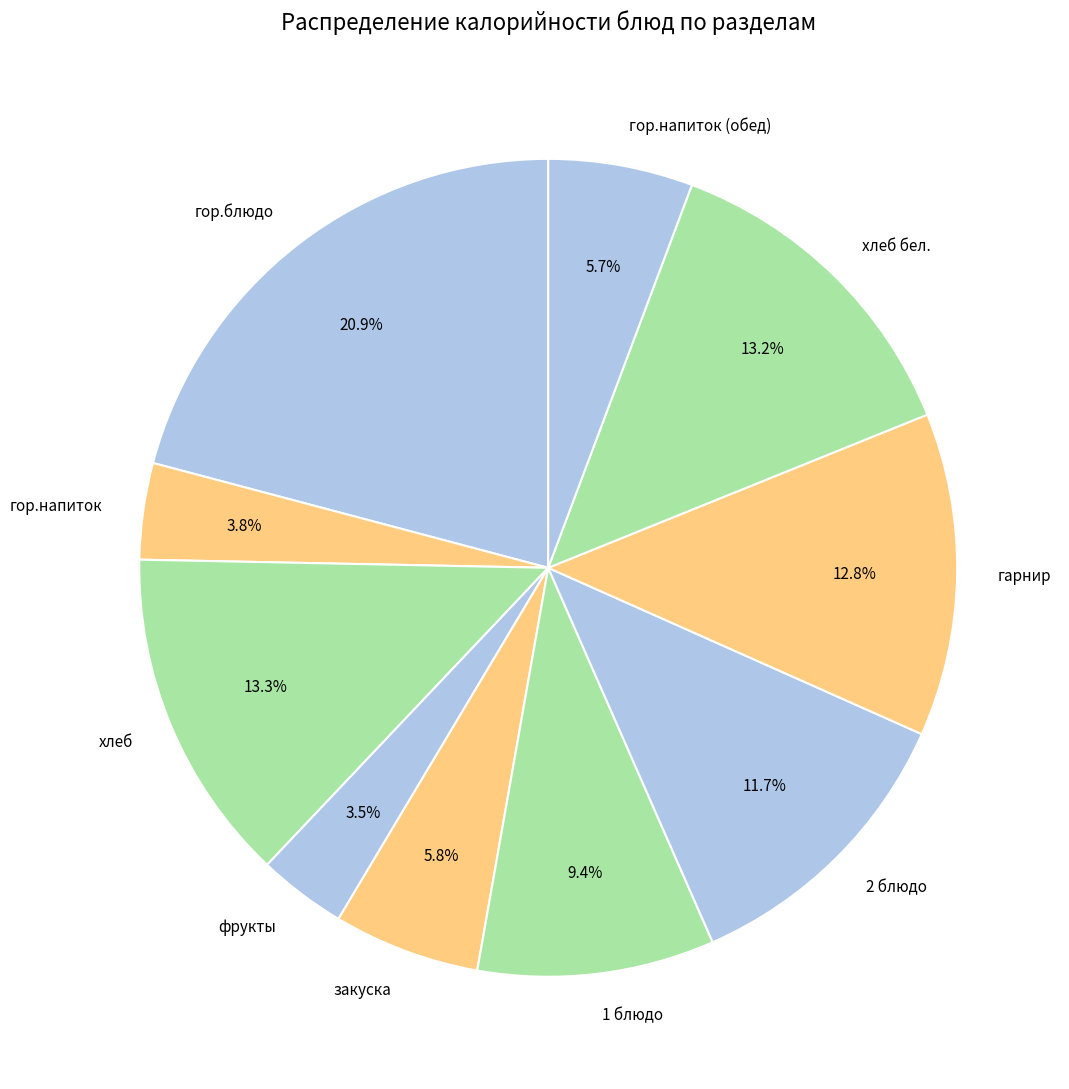

To the nearest percent, what is the average slice percentage?

10%